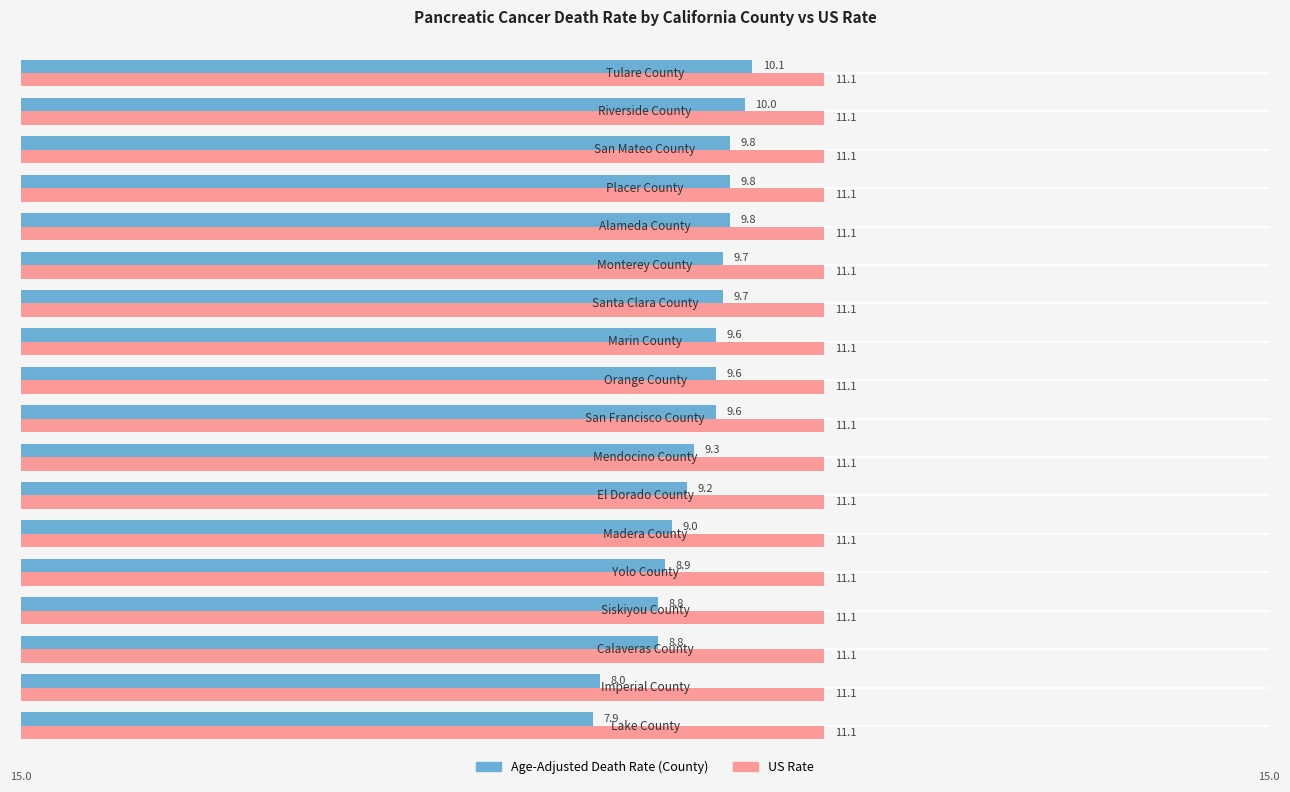

What is the smallest value displayed?

7.9